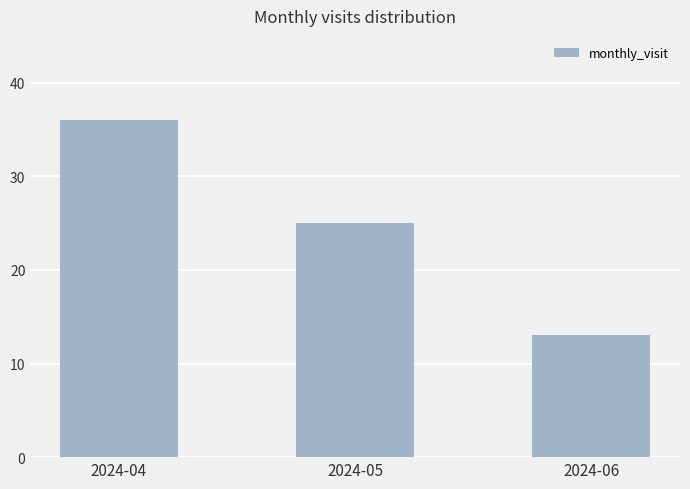

How many data points does each series have?

3